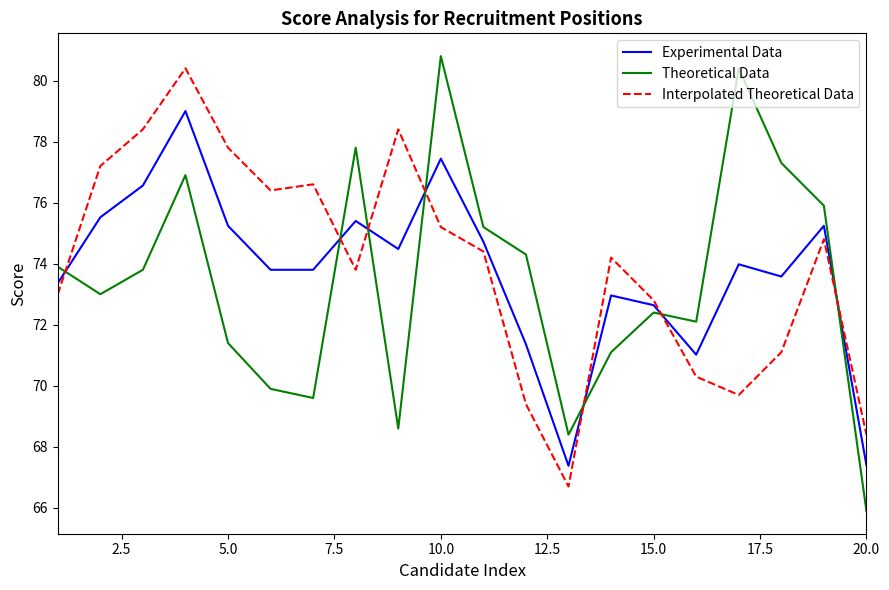

What is the greatest value displayed?

80.8